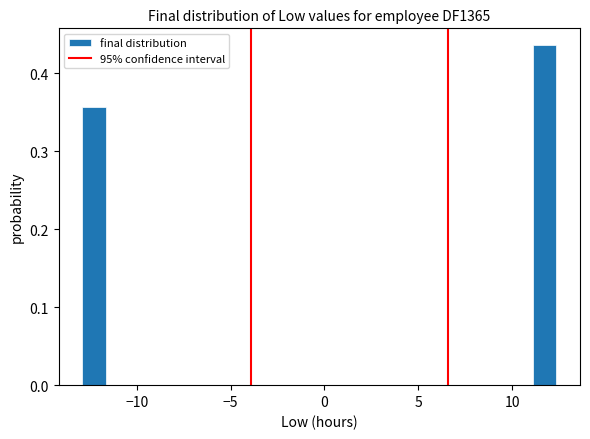

Around what value on the x-axis is the tallest bar? Give the approximate position of its centre, as read against the axis.

11.5